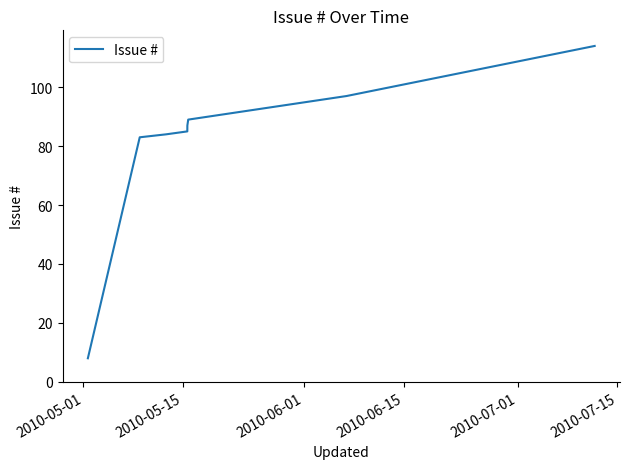

What is the greatest value displayed?

114